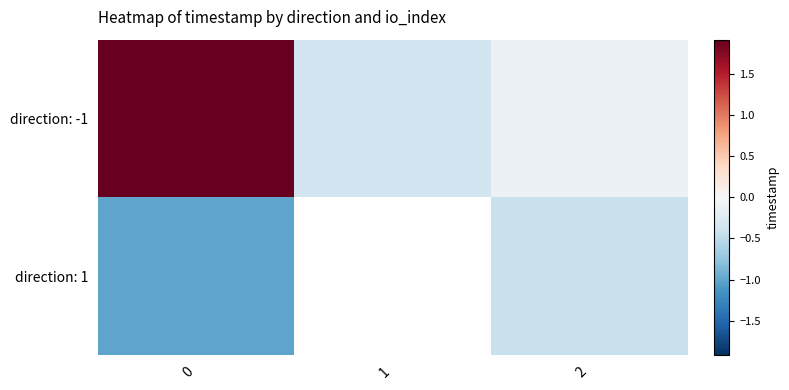

How many distinct data groups are displayed?

2